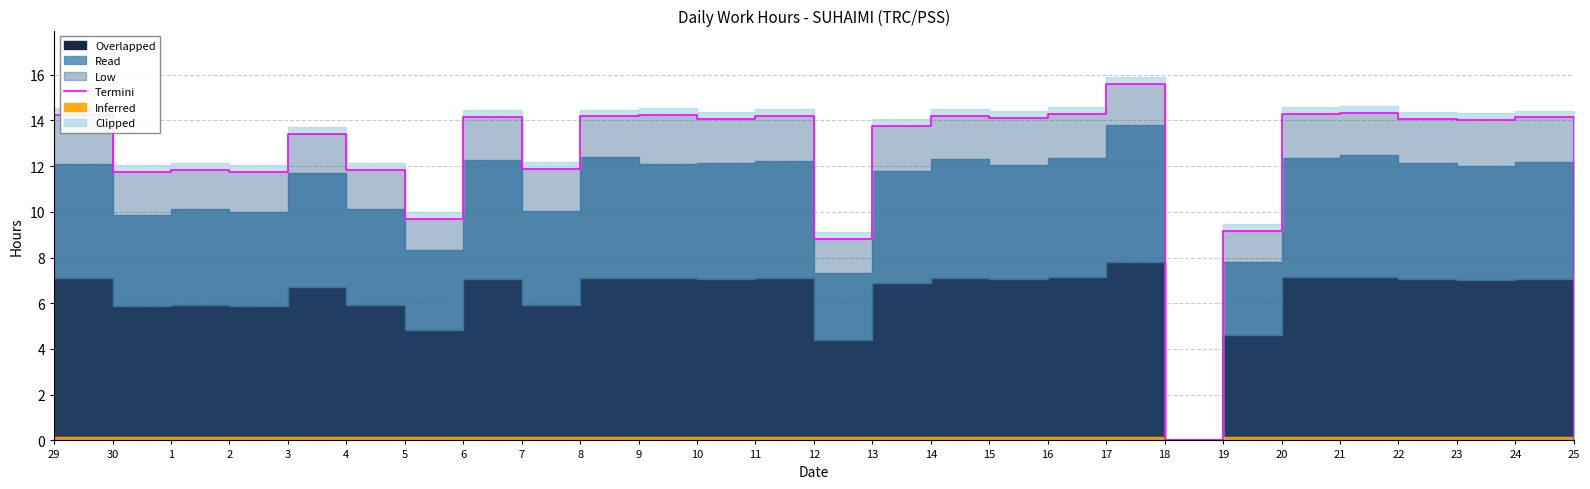

What is the change in value from 3 to 6?

+0.7